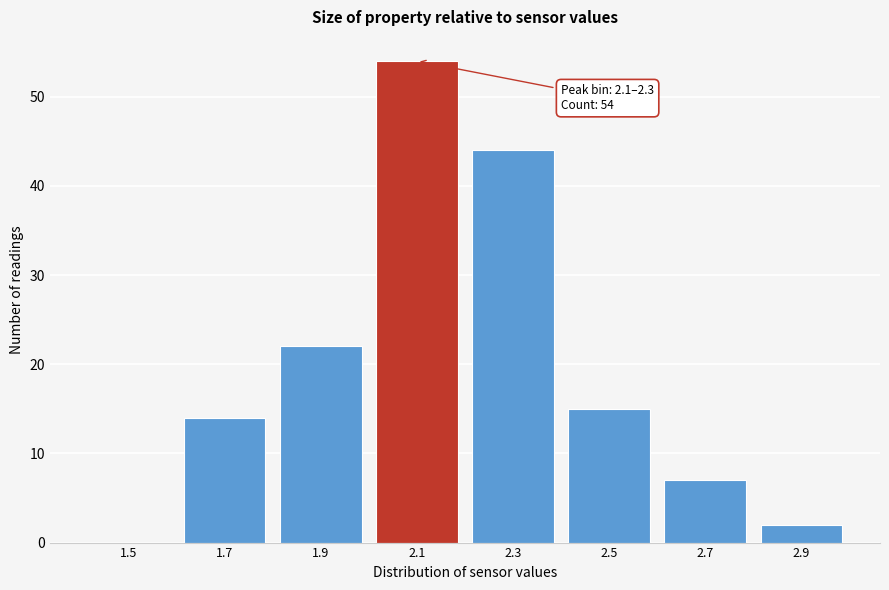

Reading left to right, list all the values displayed in this chart.

1.5=0	1.7=14	1.9=22	2.1=54	2.3=44	2.5=15	2.7=7	2.9=2